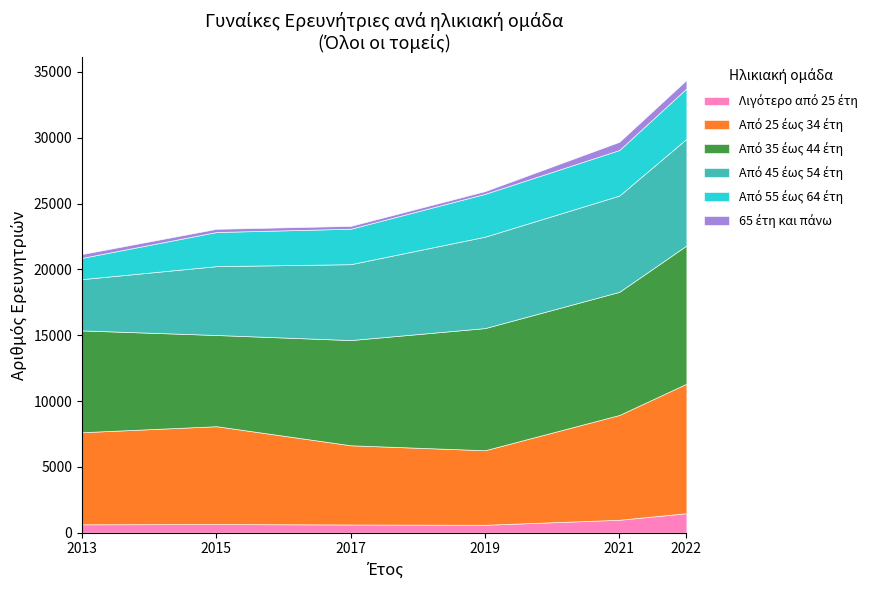

How many lines are shown in the chart?

6